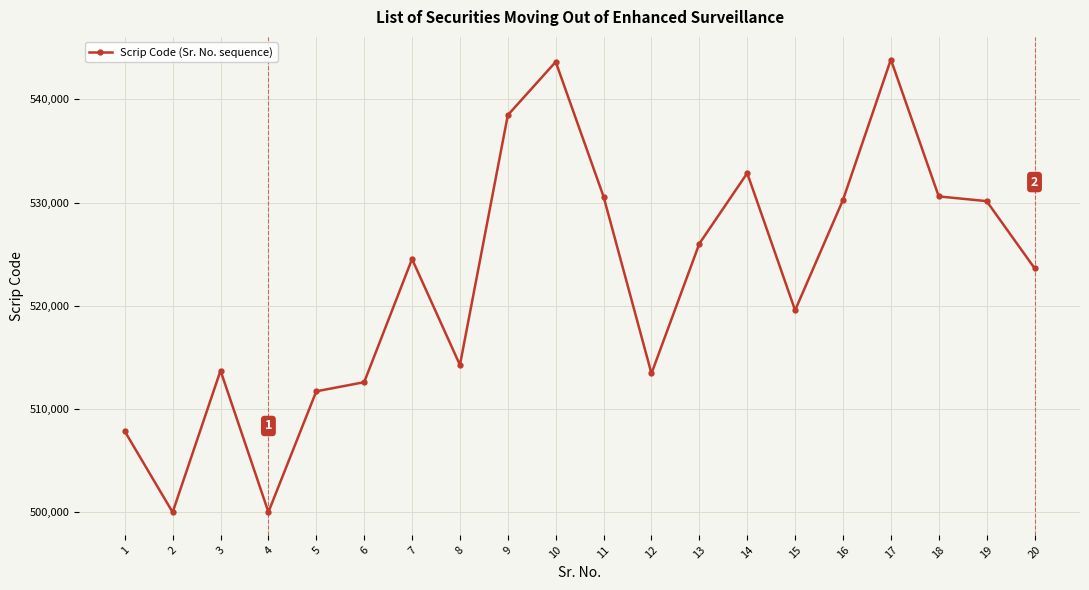

How many lines are shown in the chart?

1